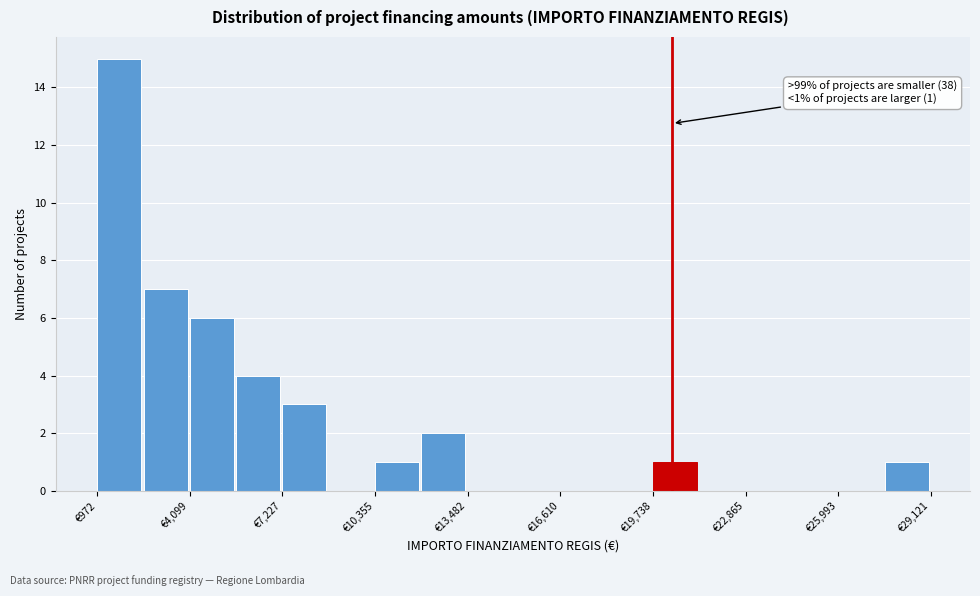

Read against the x-axis, roughly where is the centre of the tallest bar?

1500